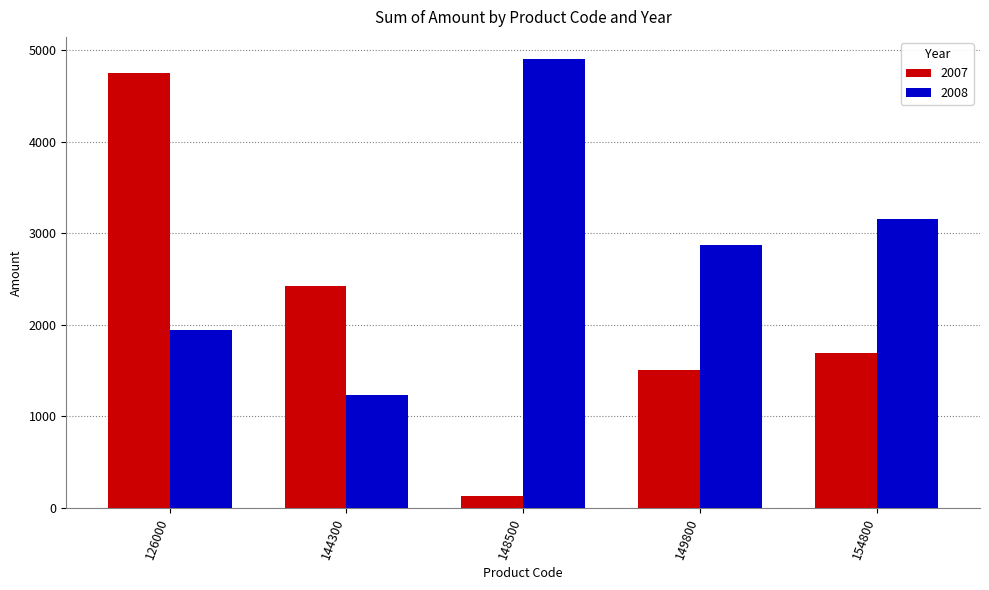

What is the average value of the 2007 series?

2097.6